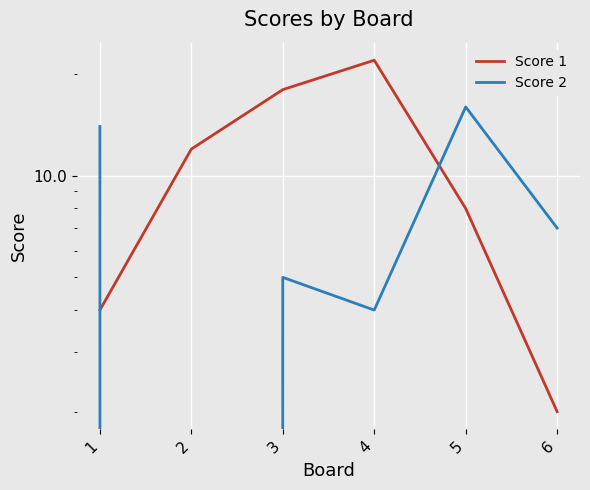

Is this an area chart (filled region under the line)?

No